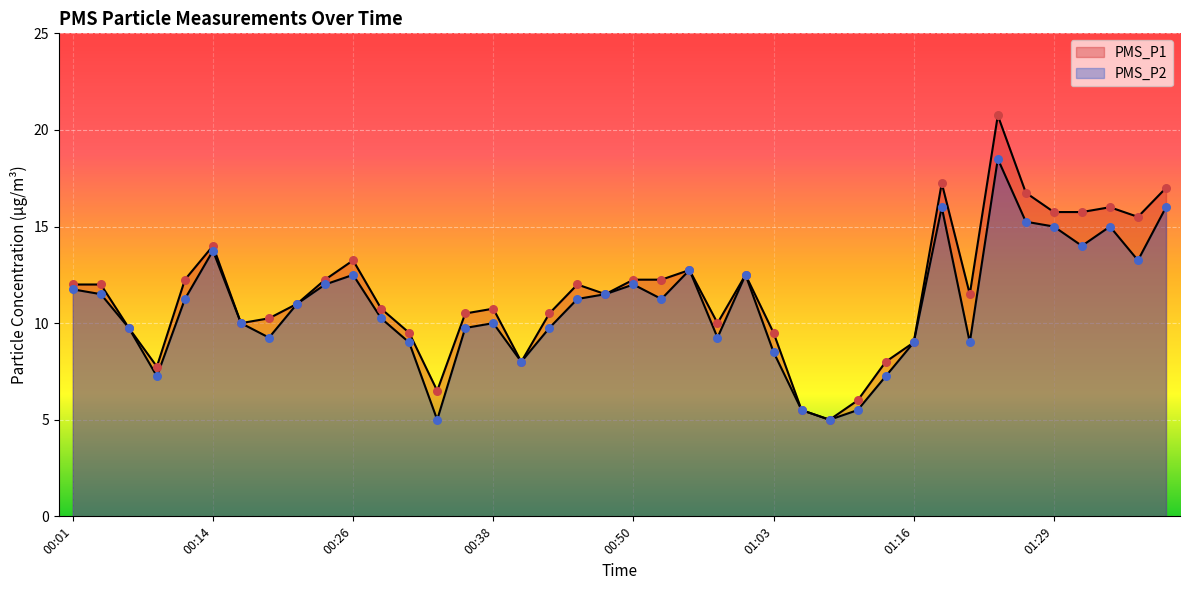

At how many categories does at least one series exceed 7?

36